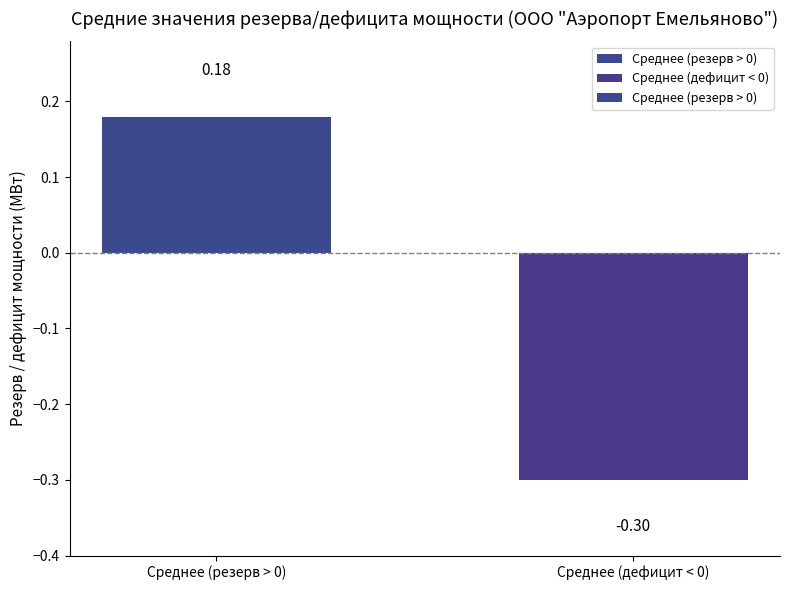

What is the smallest value displayed?

-0.3